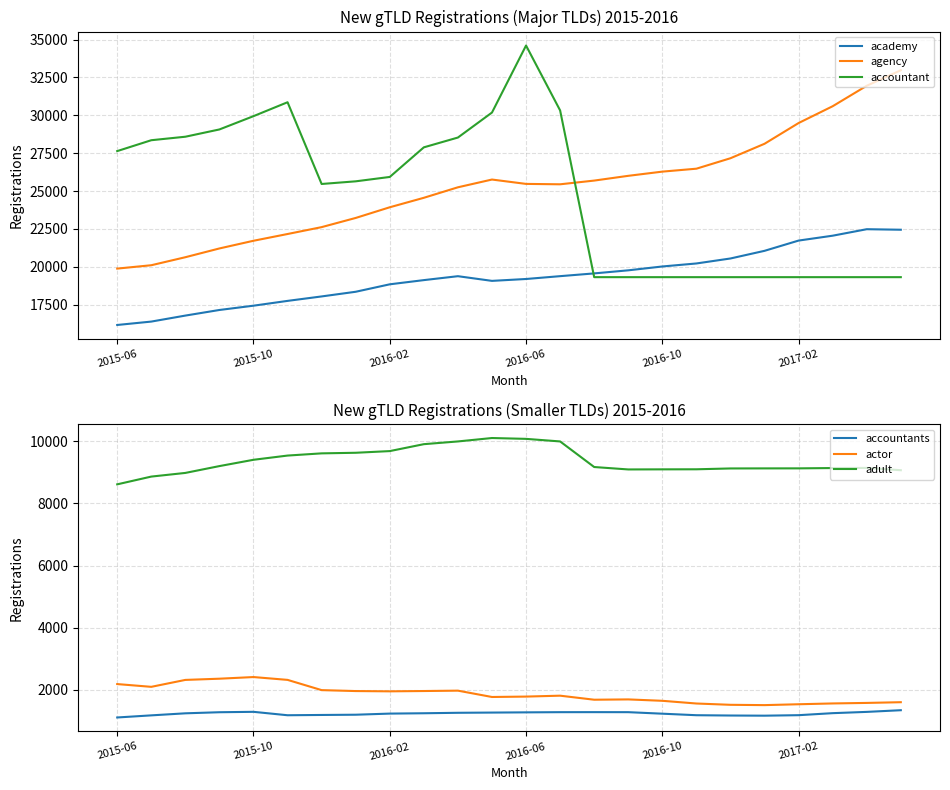

Which series has the largest total across all categories?

agency